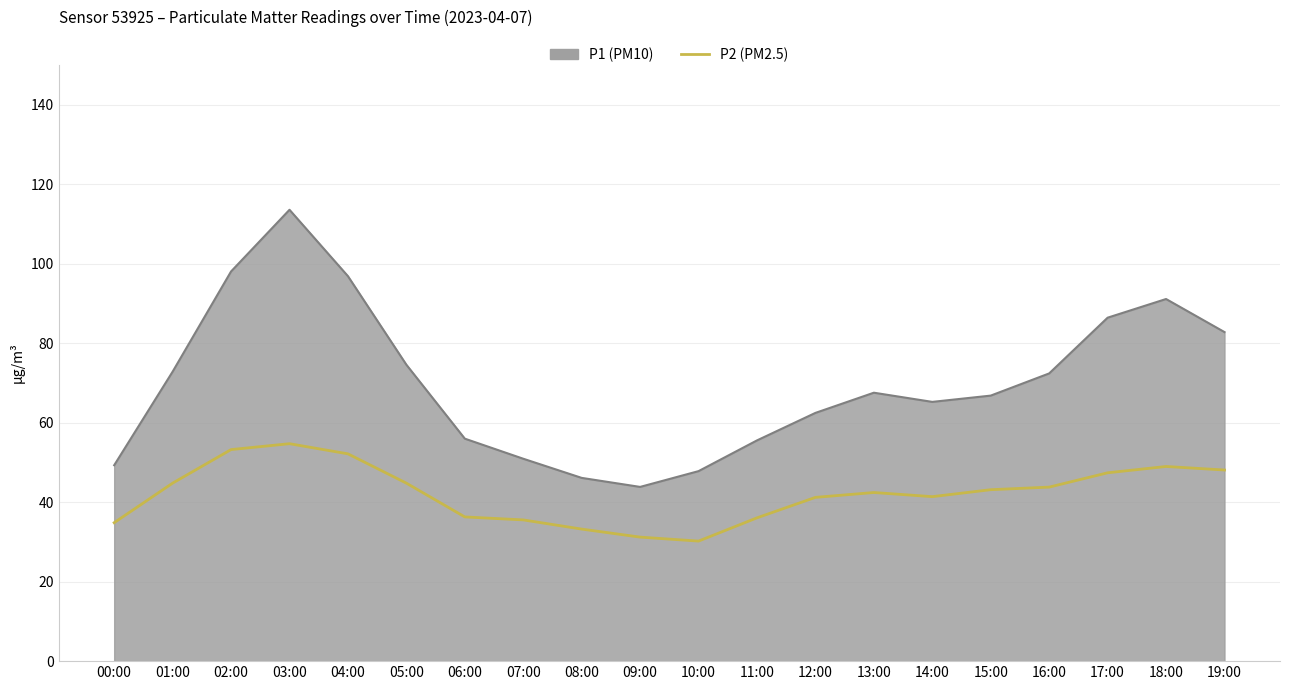

At which category is the sum across all series the highest?

03:00